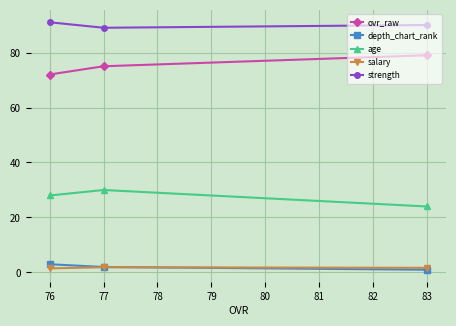

What is the smallest value displayed?

1.0